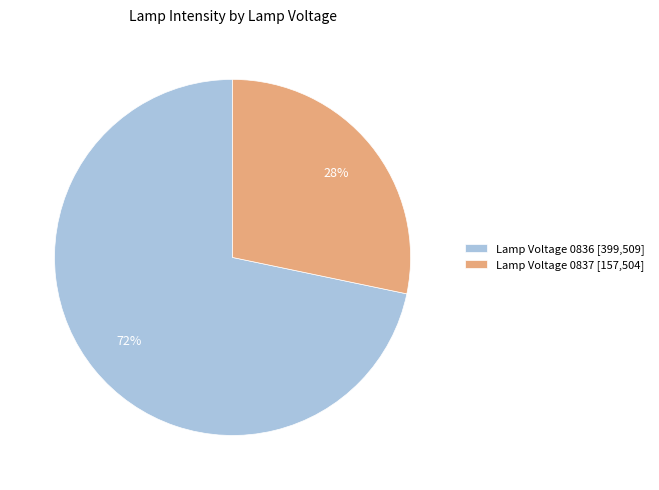

Which category has the biggest portion of the pie?

Lamp Voltage 0836 [399,509]